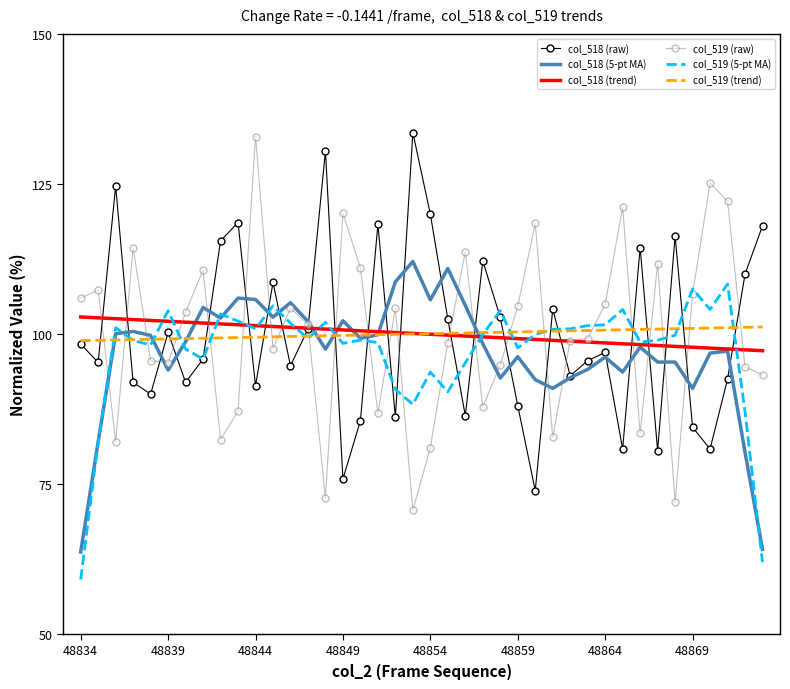

What is the minimum value shown in the chart?

59.1